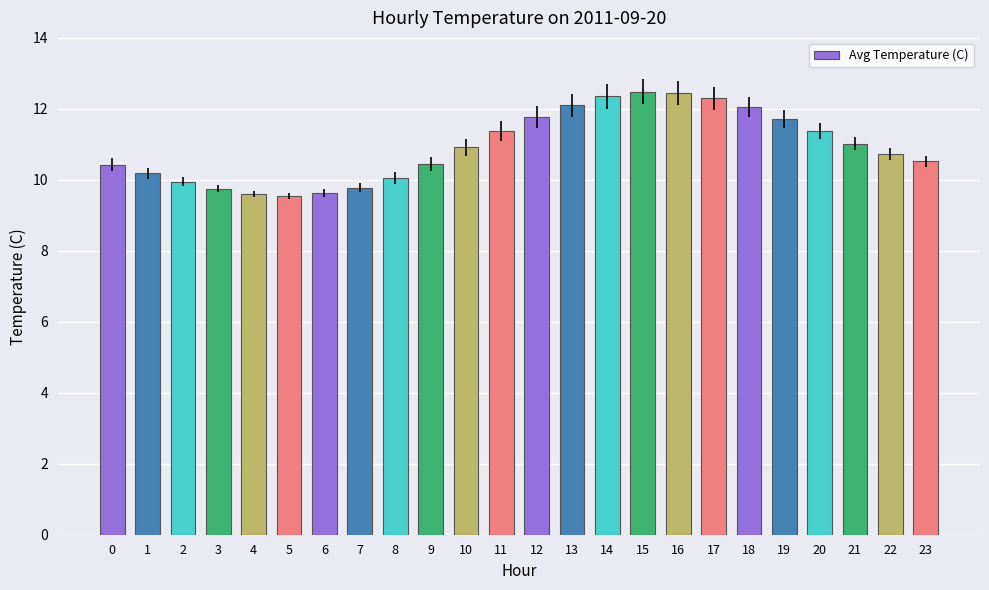

The value at 2 is 16.0. True or false?

False